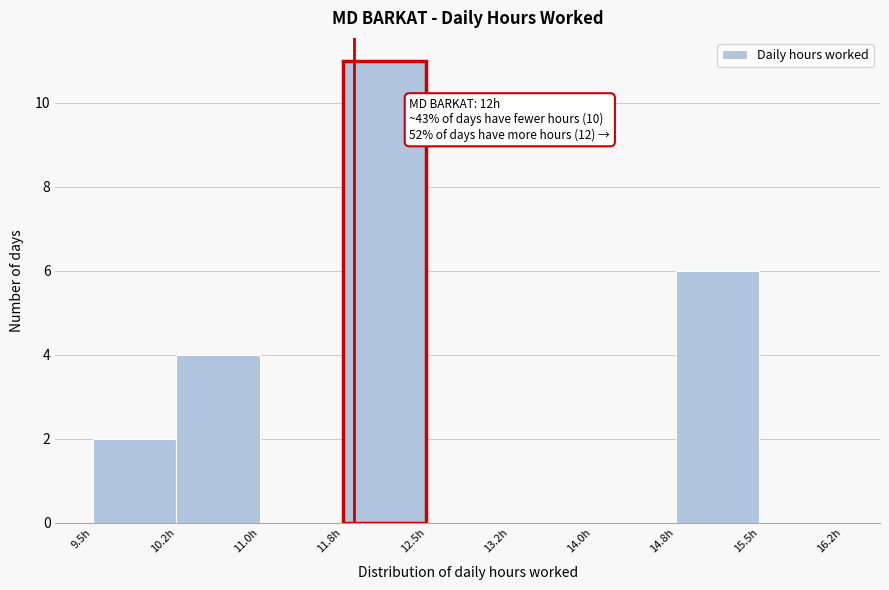

Over which range of the x-axis is the bar tallest?

11.75 to 12.50